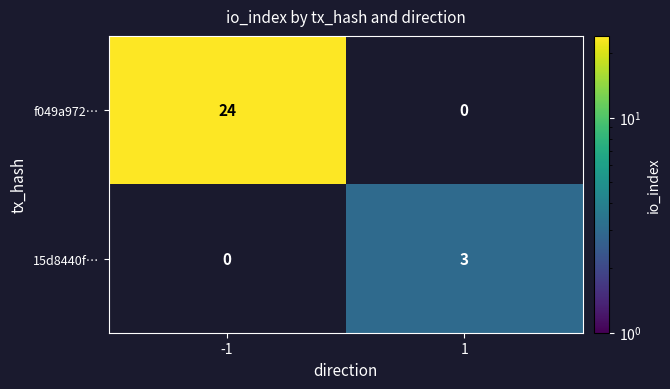

The value of f049a972… at 1 is -9. True or false?

False